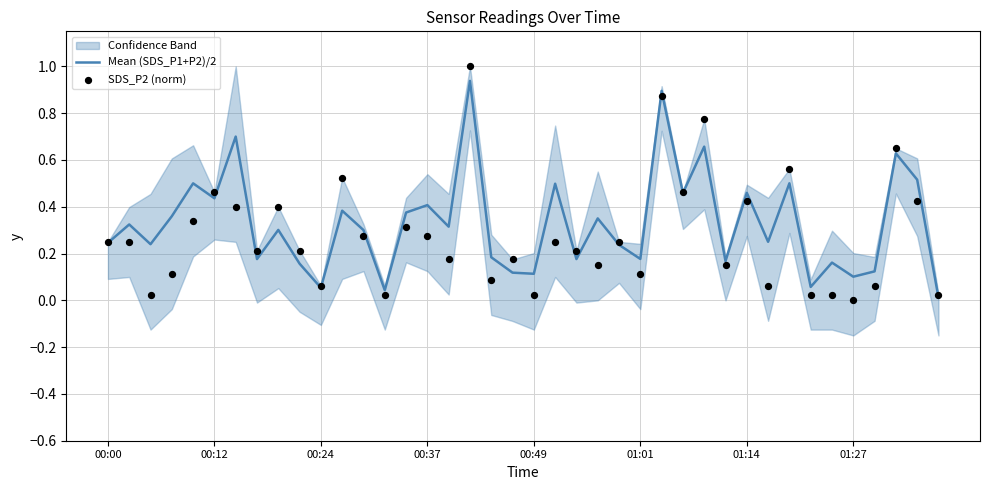

Is the value of SDS_P2 (norm) at 39 greater than the value of Mean (SDS_P1+P2)/2 at 34?

No